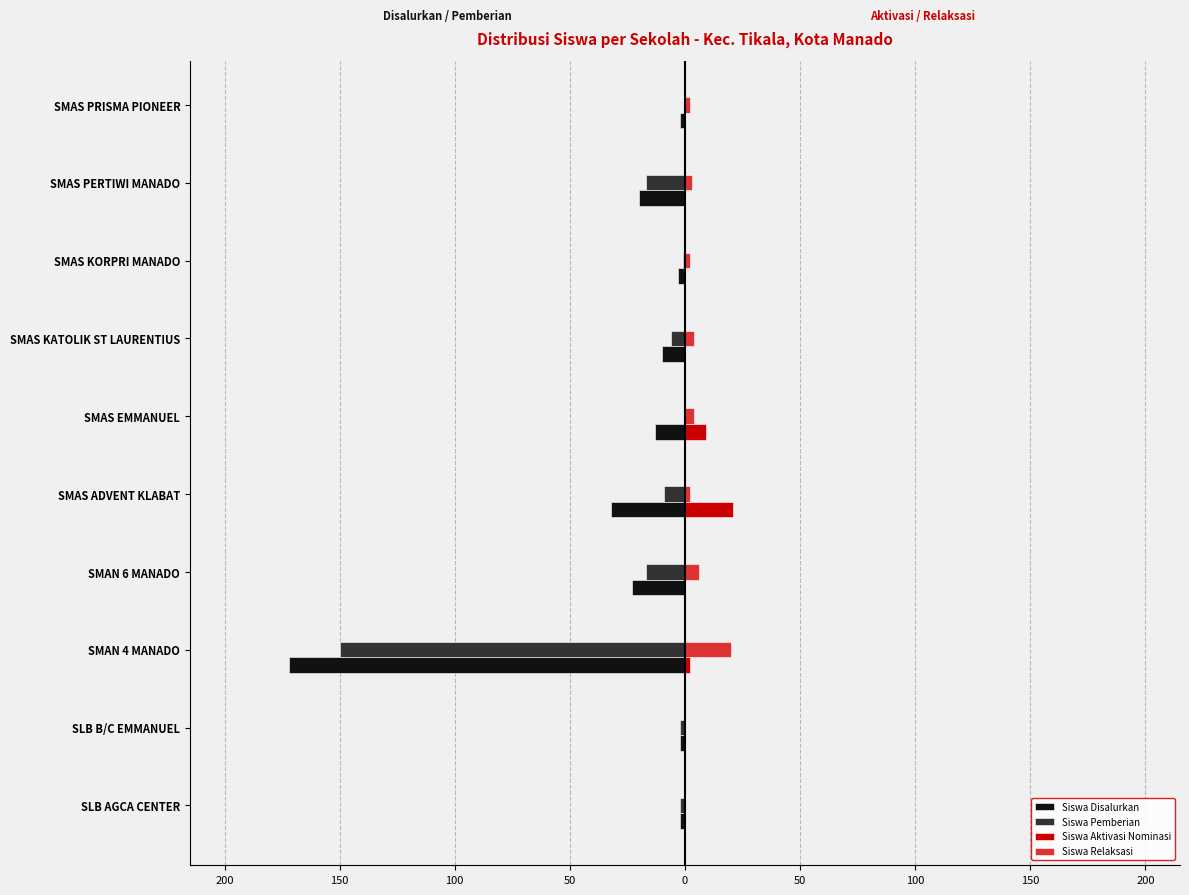

What is the smallest value displayed?

-172